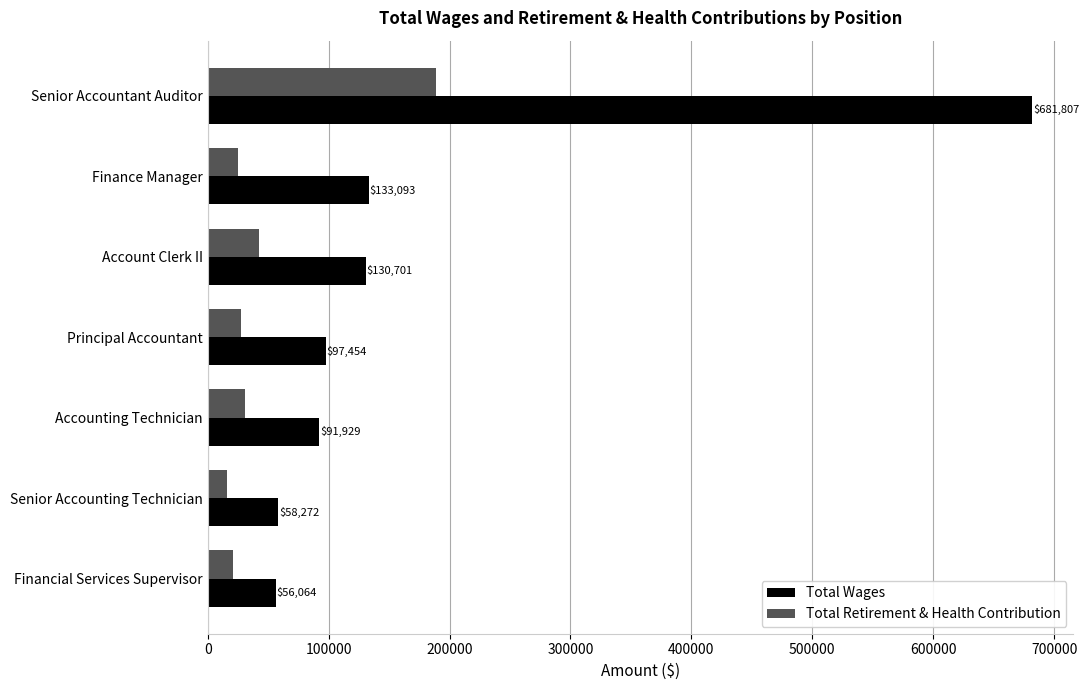

How many data points does each series have?

7